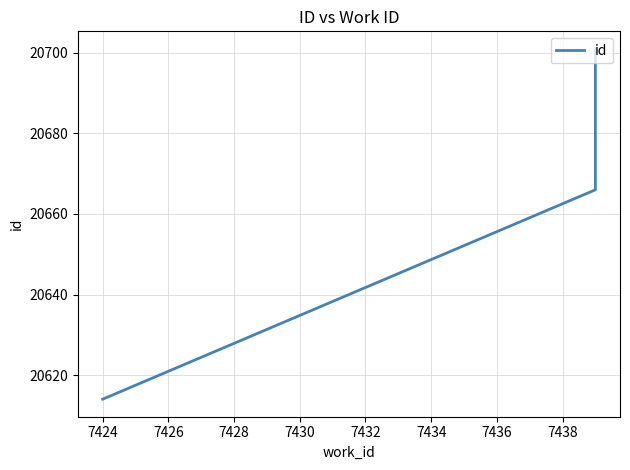

How many data points does each series have?

3